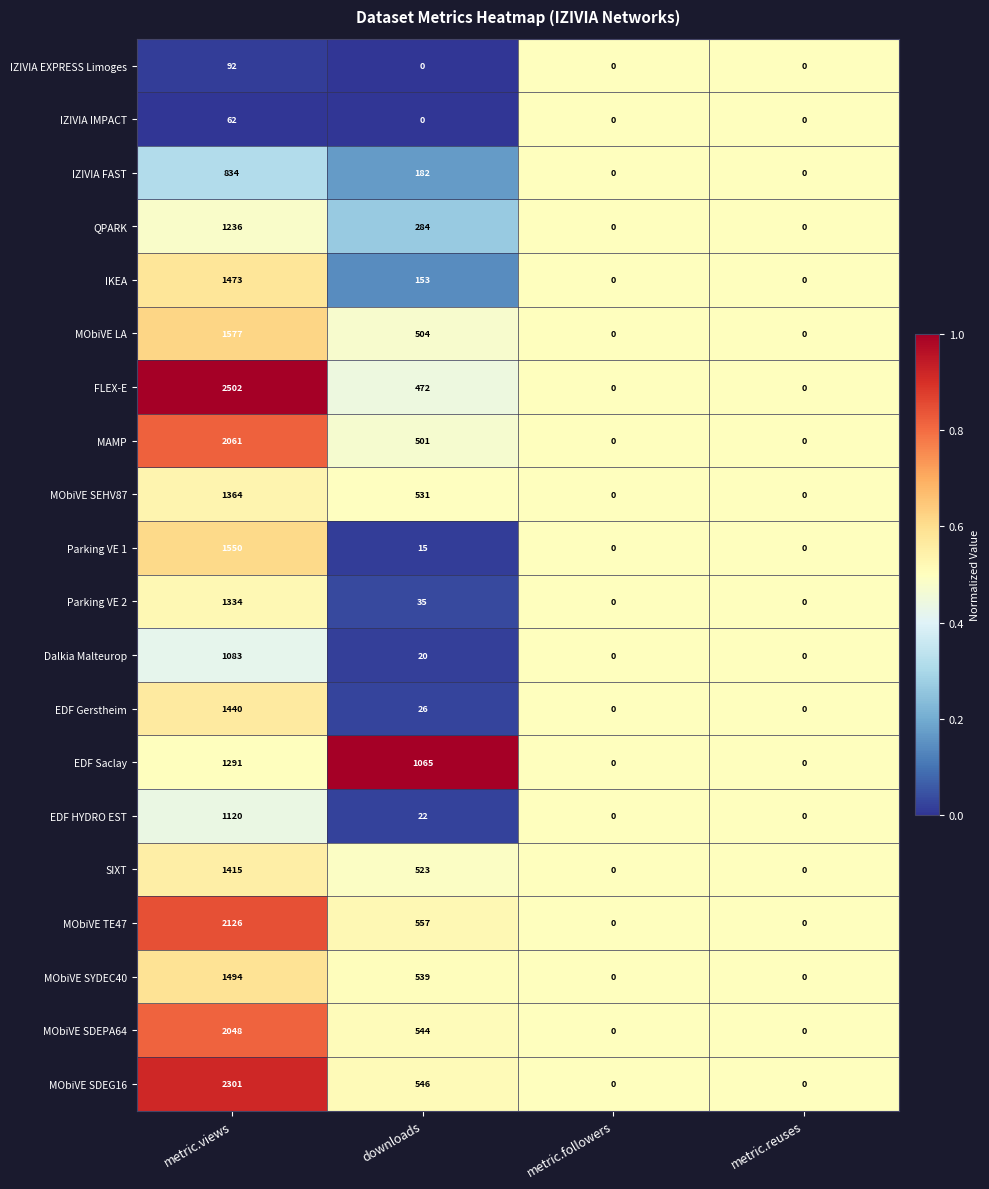

Which series changed the most between metric.views and downloads?

FLEX-E